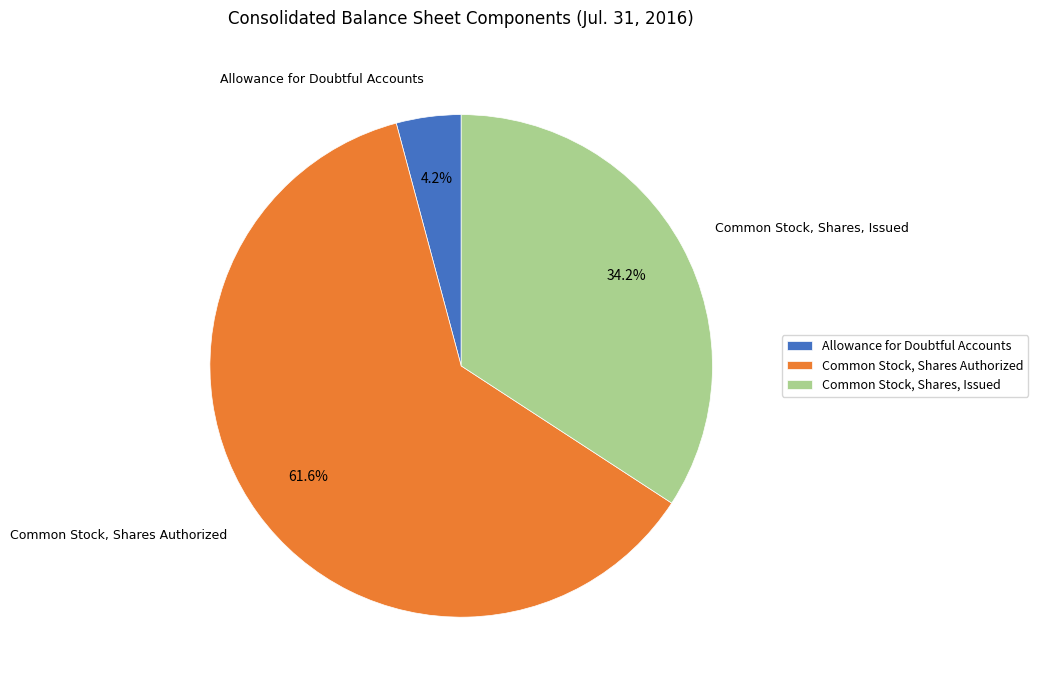

Does any single category account for the majority?

Yes